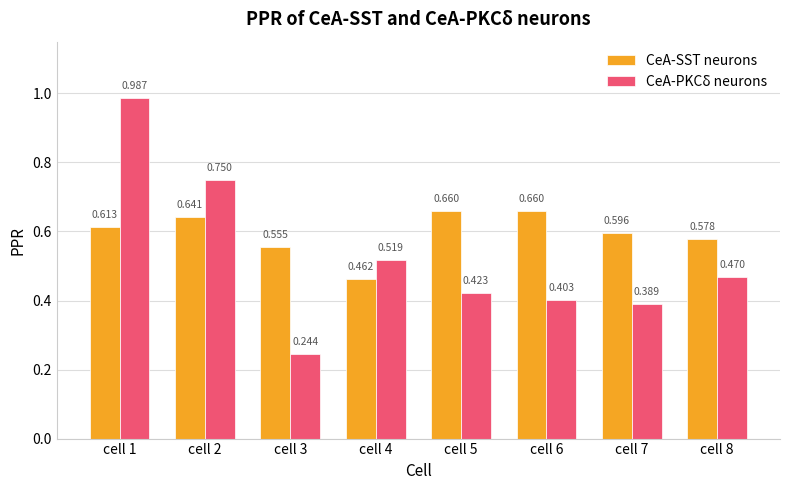

Does the chart contain any negative values?

No